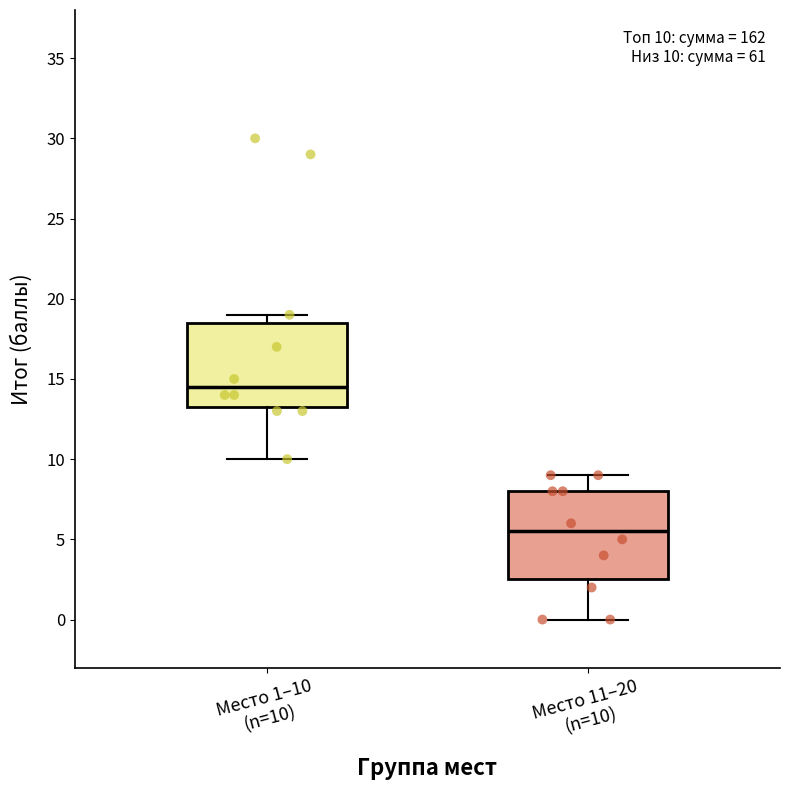

Which box has the lowest median line?

Место 11–20 (n=10)